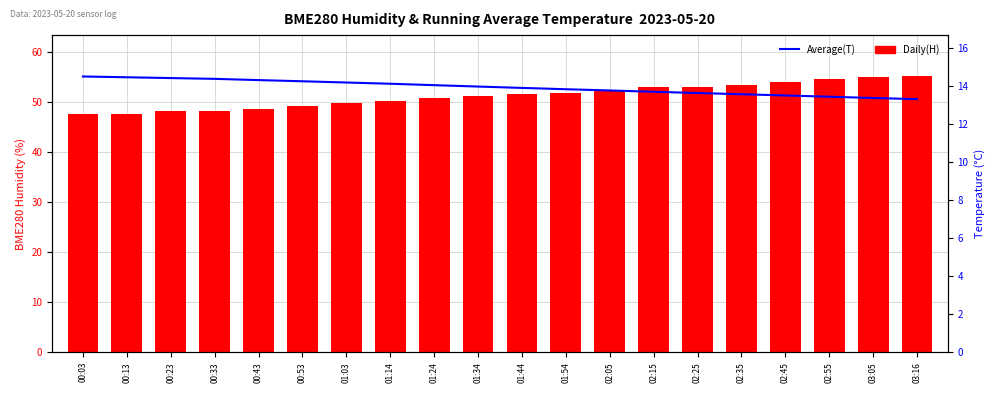

Is it true that BME280_humidity equals 67.5 at 01:03?

False